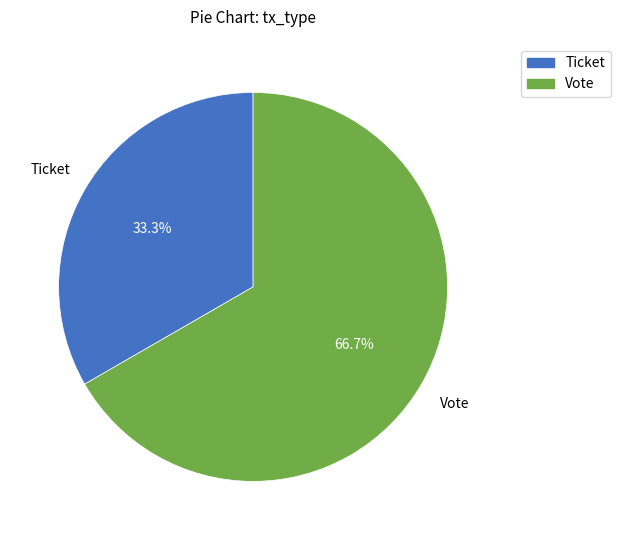

Which slice is the smallest?

Ticket